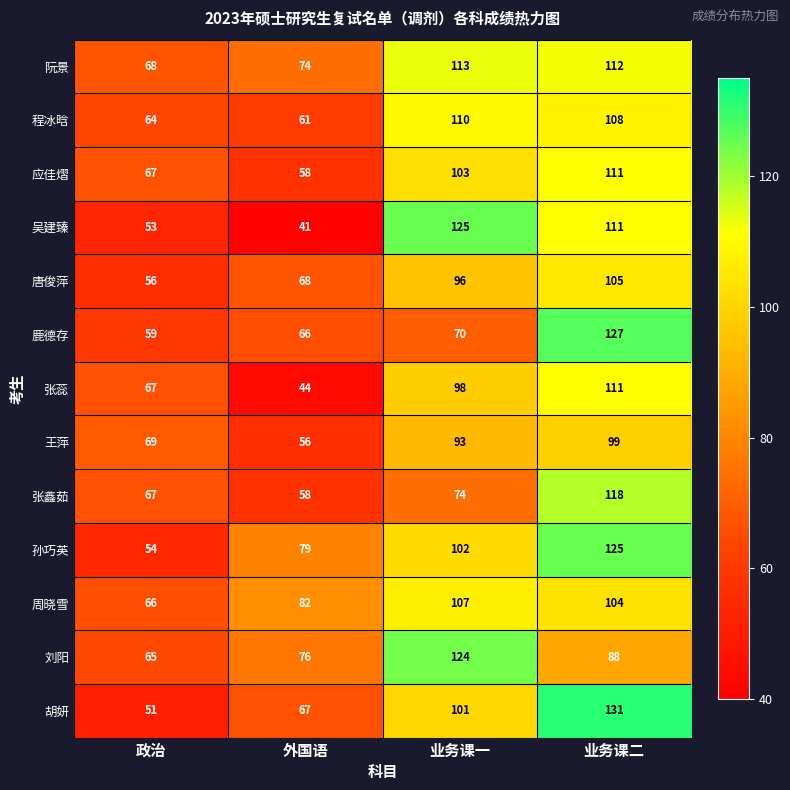

What is the lowest value of the 刘阳 series?

65